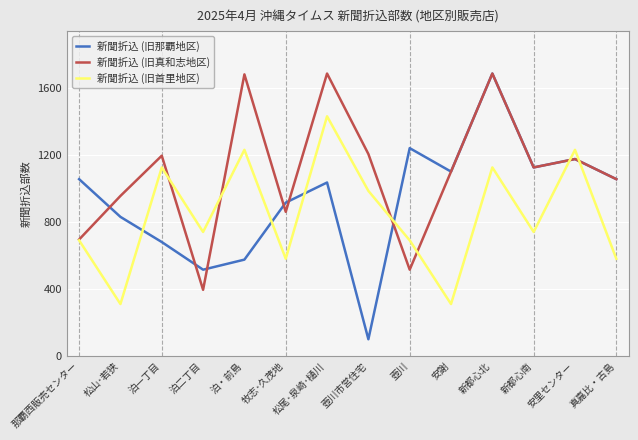

At which label does 新聞折込 (旧真和志地区) first exceed 1125?

泊一丁目